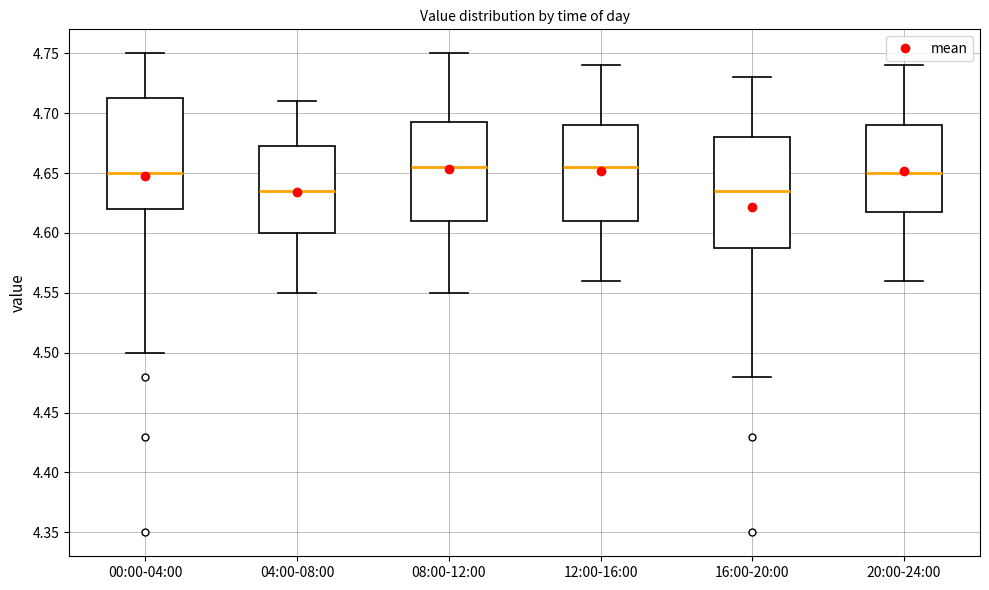

Reading left to right, transcribe this box plot: for each box, give where its median line is, the range the box spans, and where its two whiskers end, as read against the y-axis. The values are not printed on the chart, so give them approximately, as read against the axis.

00:00-04:00: median 4.650, box 4.620 to 4.715, whiskers 4.500 to 4.750
04:00-08:00: median 4.635, box 4.600 to 4.675, whiskers 4.550 to 4.710
08:00-12:00: median 4.655, box 4.610 to 4.695, whiskers 4.550 to 4.750
12:00-16:00: median 4.655, box 4.610 to 4.690, whiskers 4.560 to 4.740
16:00-20:00: median 4.635, box 4.590 to 4.680, whiskers 4.480 to 4.730
20:00-24:00: median 4.650, box 4.620 to 4.690, whiskers 4.560 to 4.740